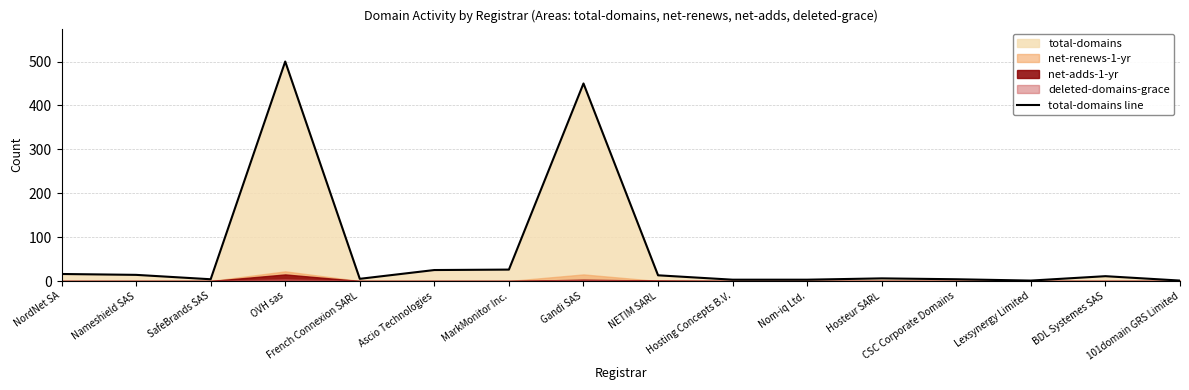

How many interior local valleys (lower than both neighbors) does the data have?

3